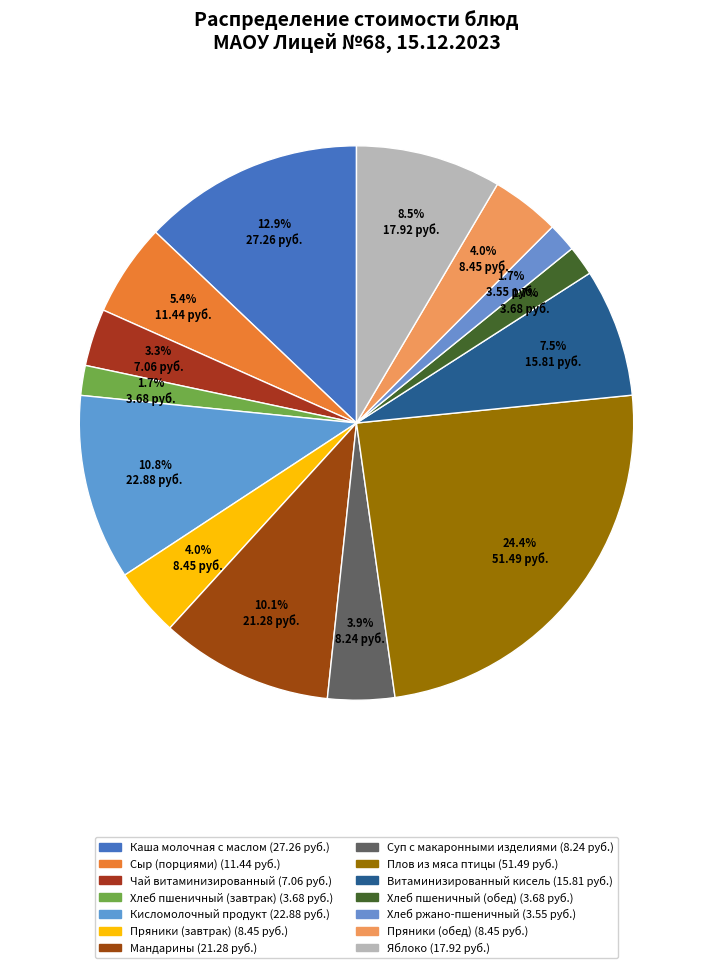

What is the total percentage of Кисломолочный продукт and Сыр (порциями)?

16.3%